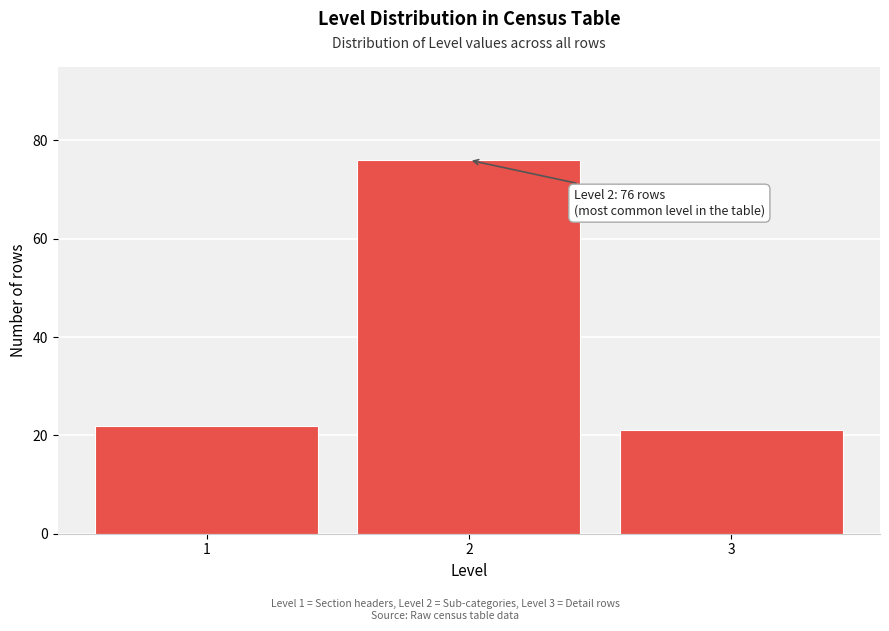

Reading left to right, transcribe all the data shown in this chart.

1=22	2=76	3=21